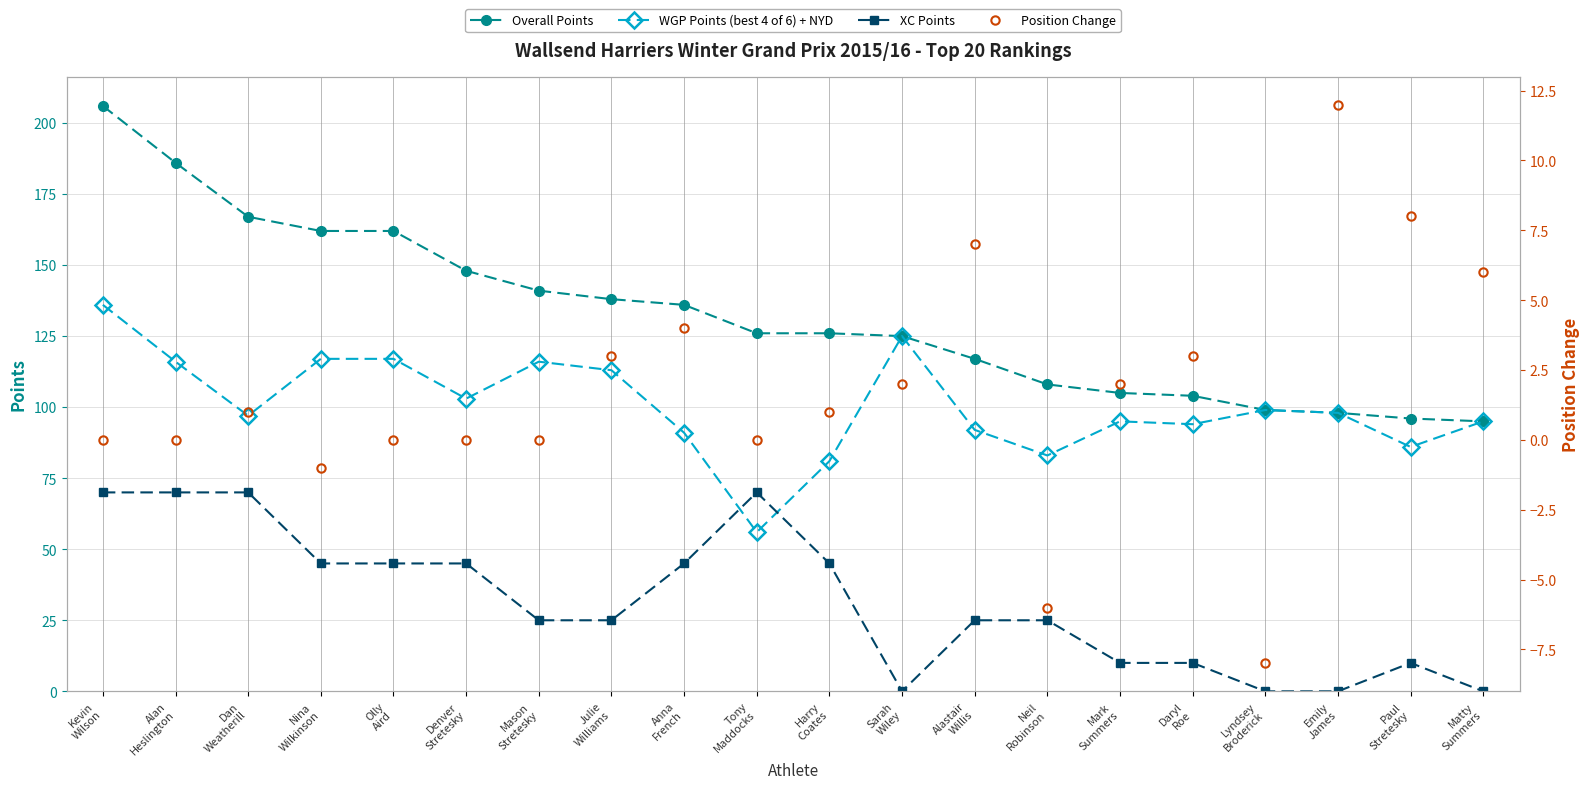

The WGP Points (best 4 of 6) + NYD series shows 125 at Sarah
Wiley. True or false?

True